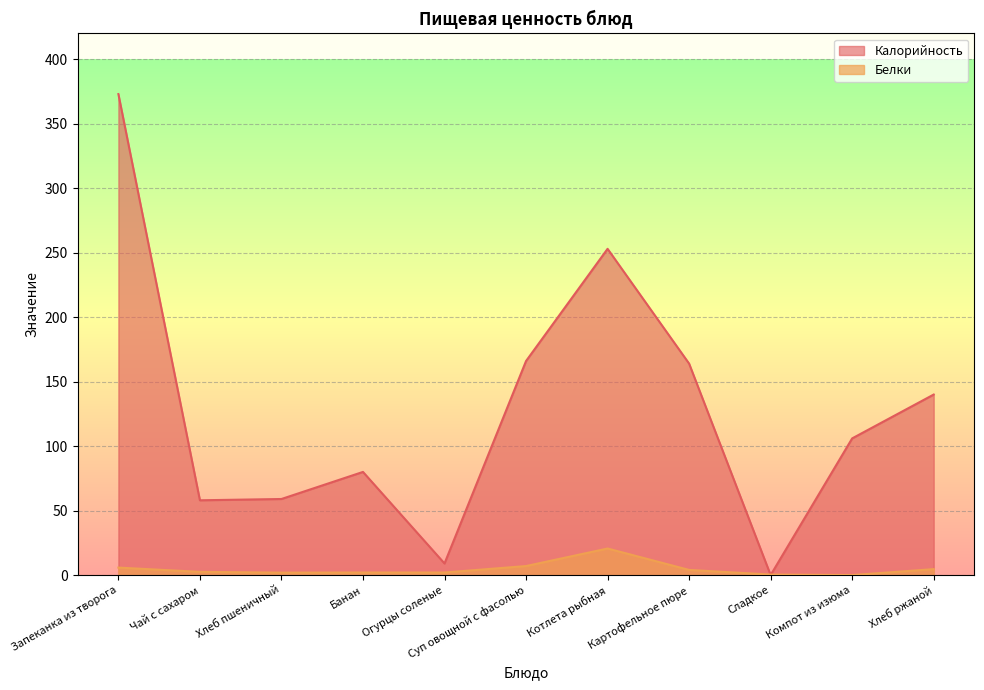

Rank the series at Сладкое from lowest to highest value.

Калорийность, Белки